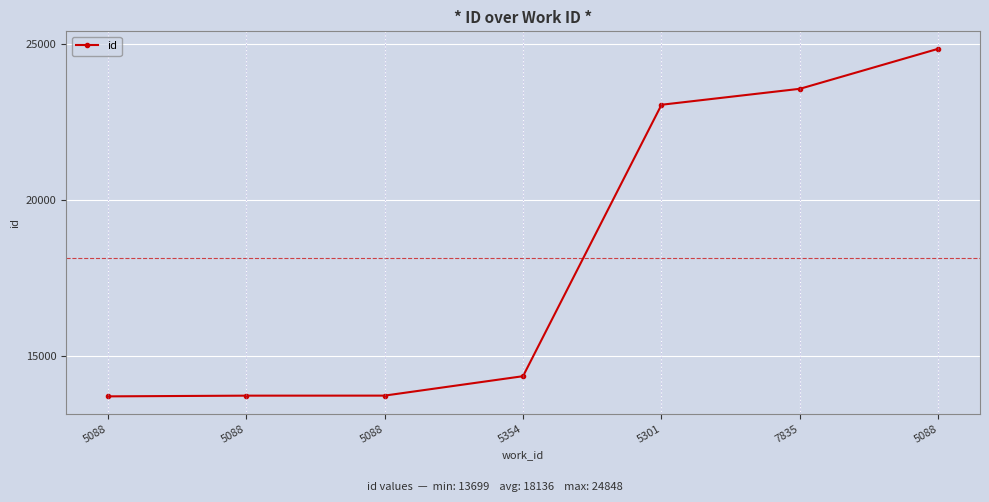

What is the greatest value displayed?

24848